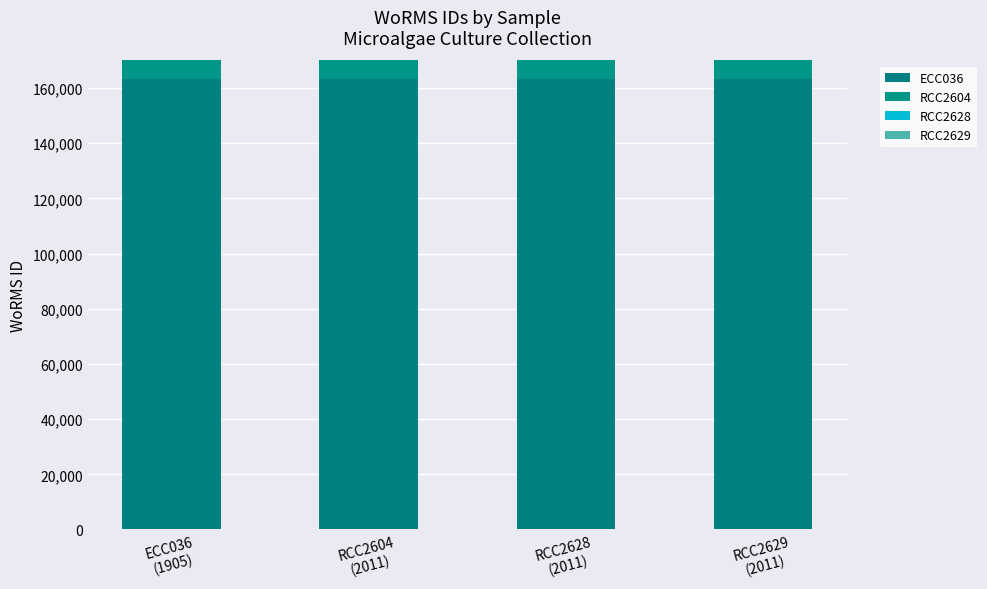

What is the label of the 2nd bar from the right?

RCC2628
(2011)